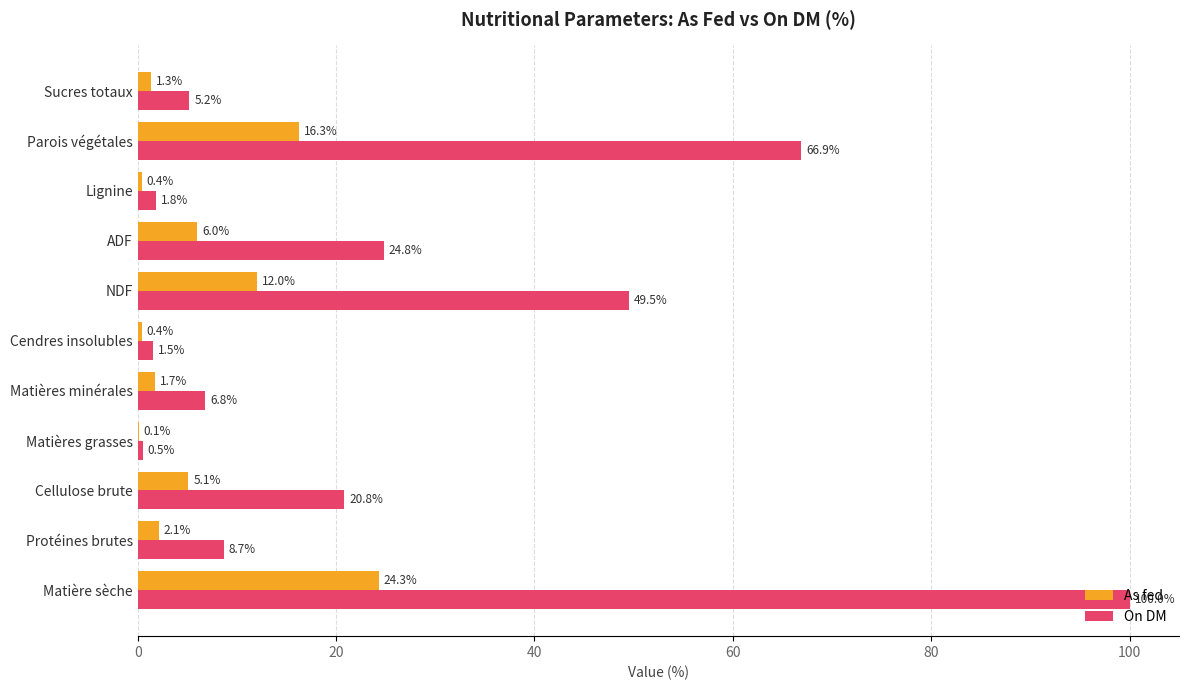

What is the sum of the On DM values at NDF and Matières minérales?

56.3